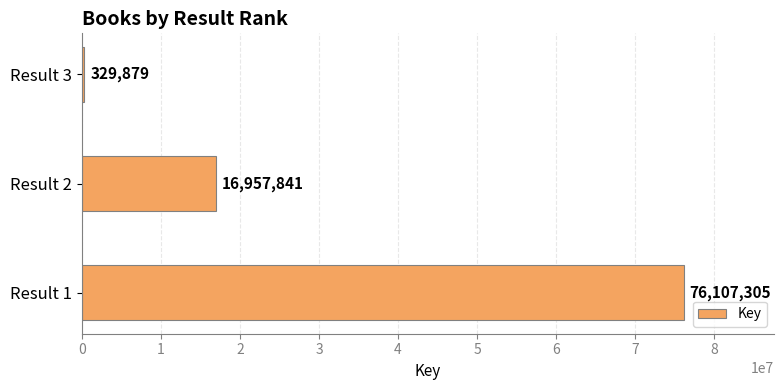

Rank the categories by value from highest to lowest.

Result 1, Result 2, Result 3